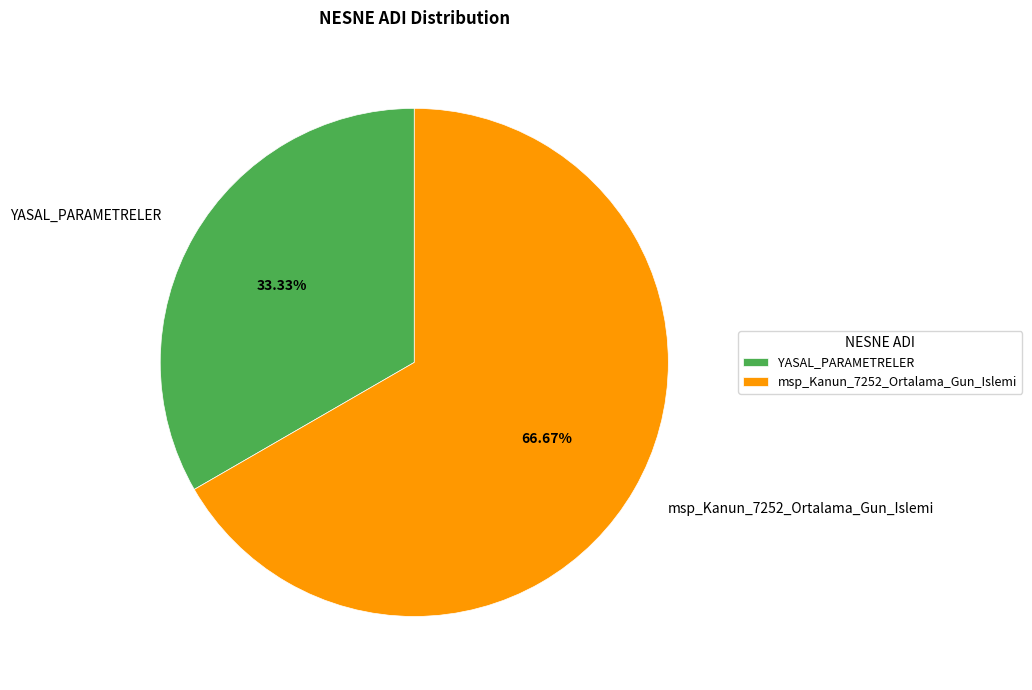

Combined, do msp_Kanun_7252_Ortalama_Gun_Islemi and YASAL_PARAMETRELER account for over 50%?

Yes